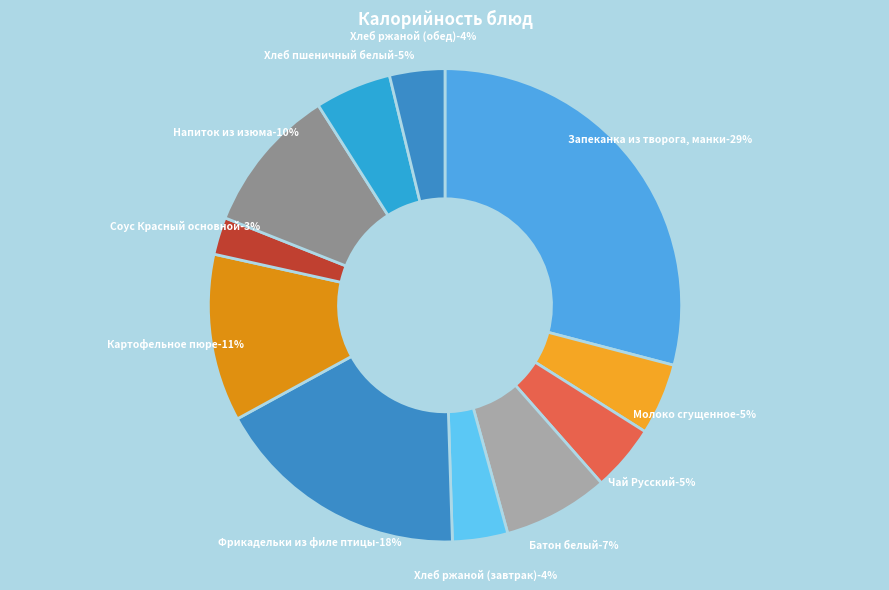

Is it true that Чай Русский is 5% of the pie?

True